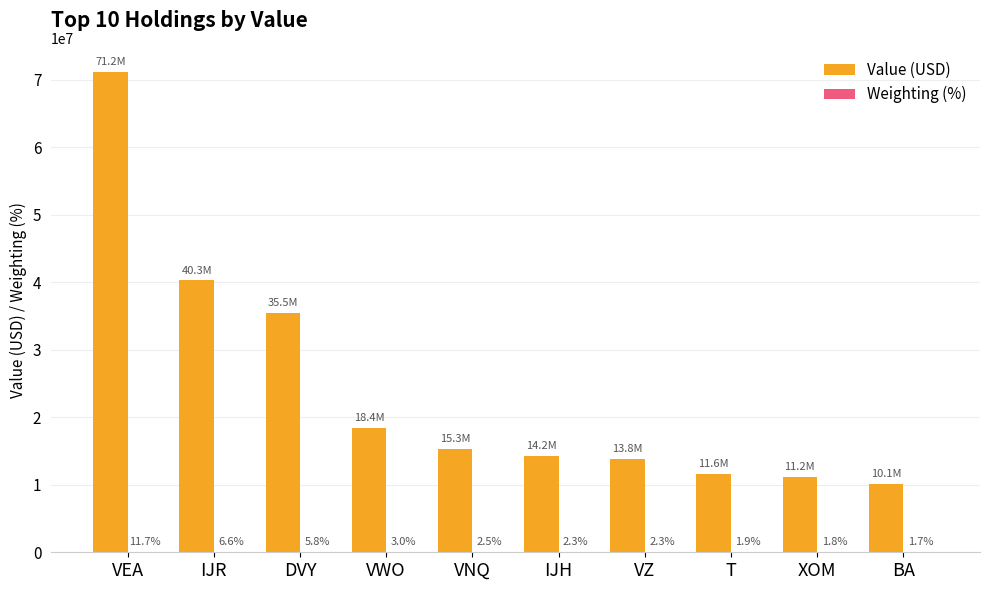

At which category is the sum across all series the highest?

VEA